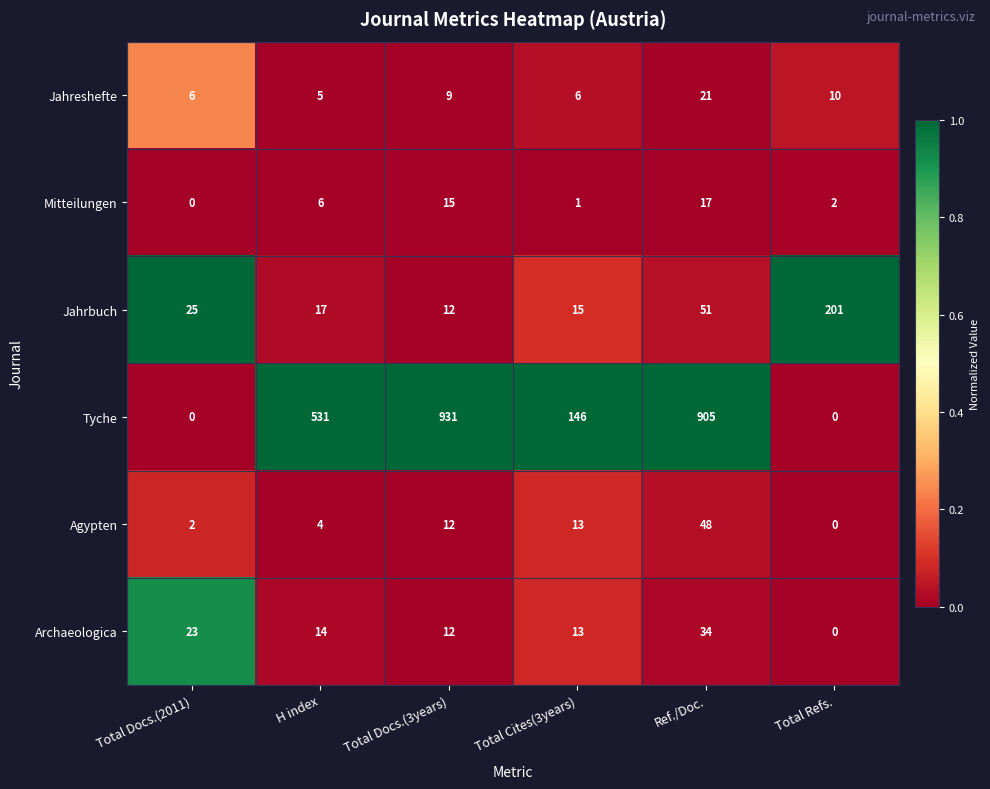

How many values in the Agypten series are below 12?

3